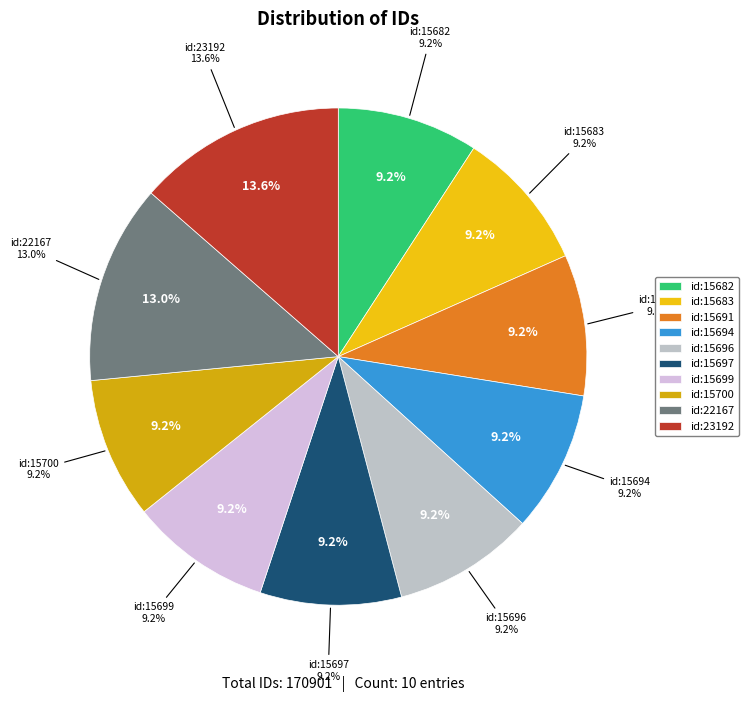

What is the change in value from id:15683 to id:15700?

+17